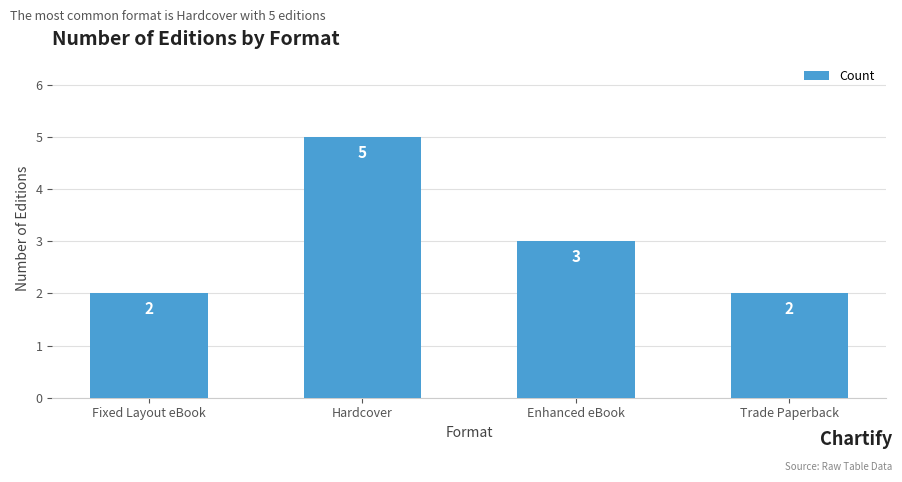

True or false: the data shows 2 at Fixed Layout eBook.

True